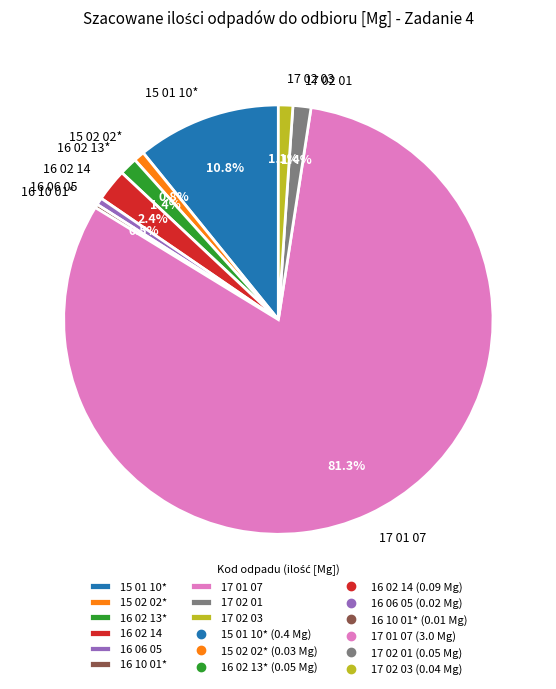

Which slice is the largest?

17 01 07